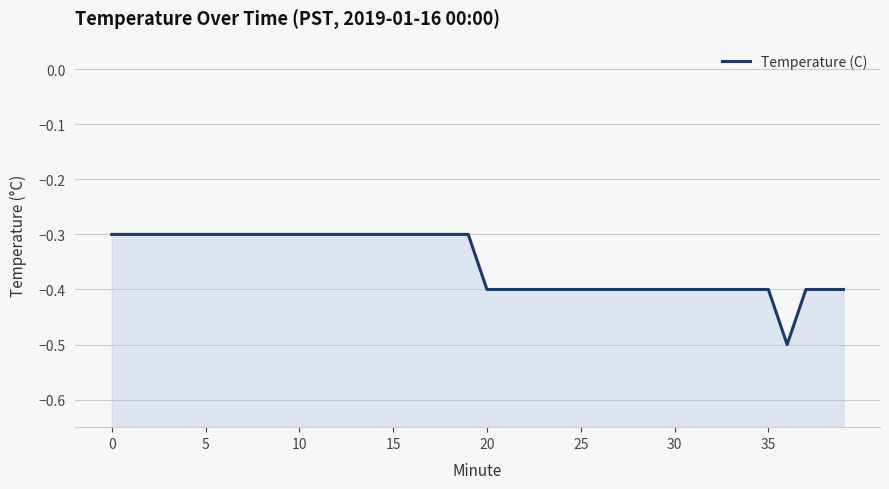

Count the number of categories in the chart.

40